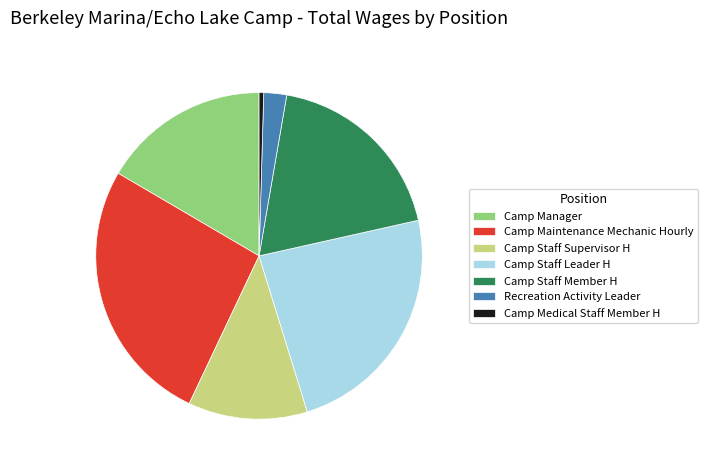

Is there a majority slice in this chart?

No